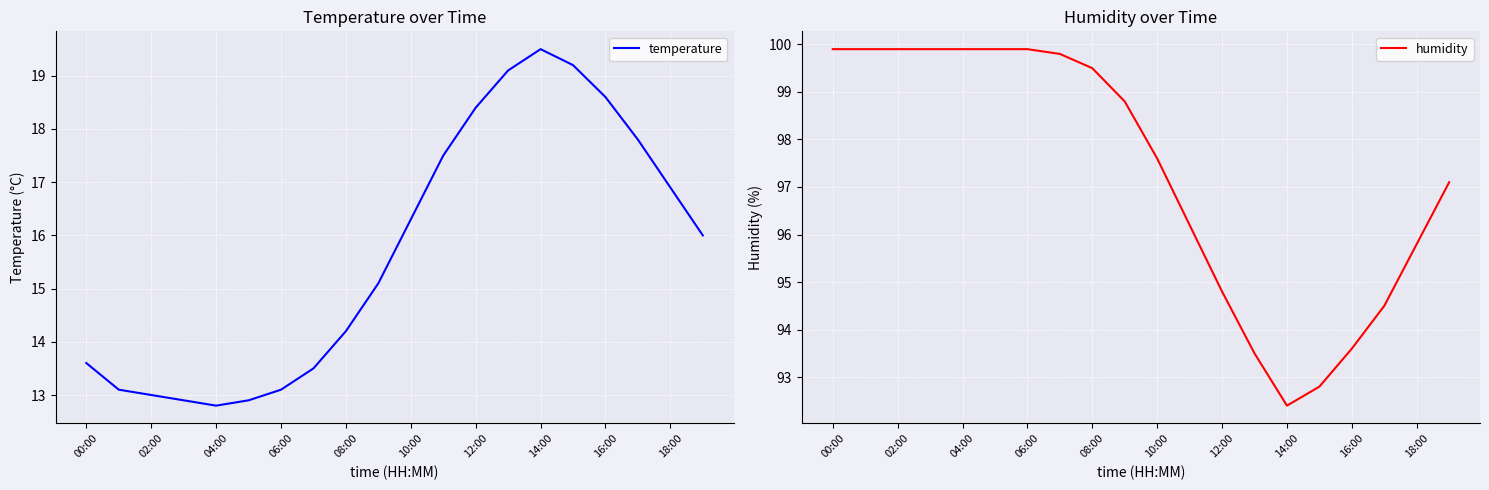

How many values in the humidity series are below 98?

10